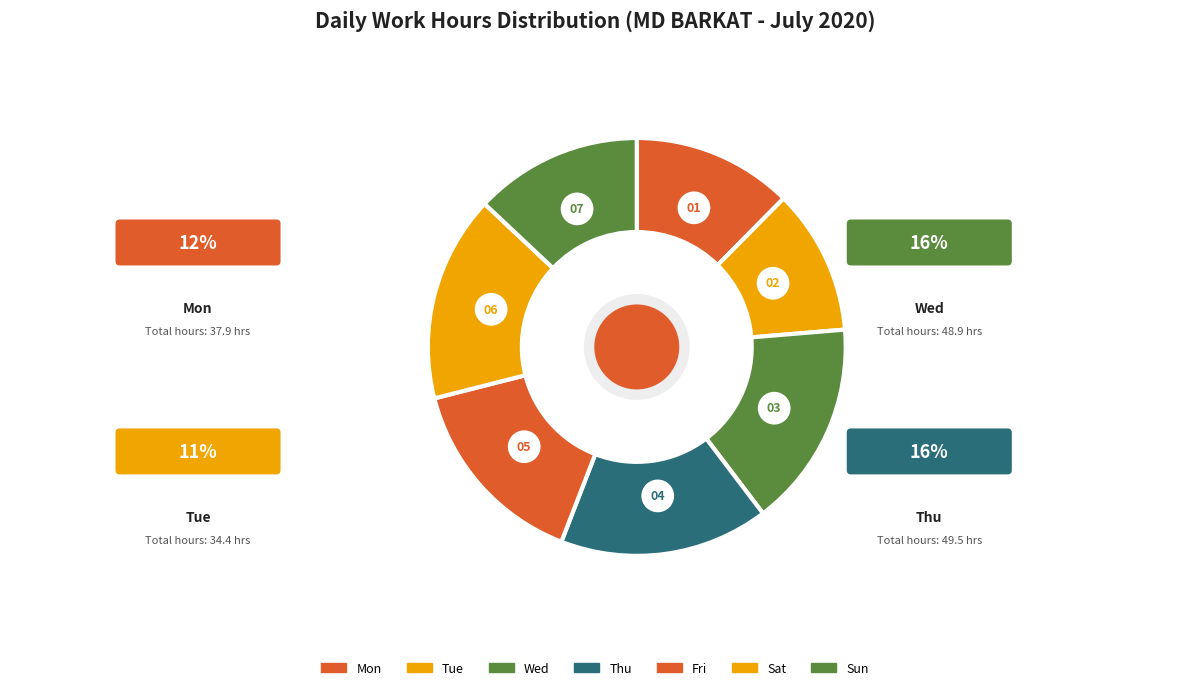

Which has a higher value, Sun or Tue?

Tue